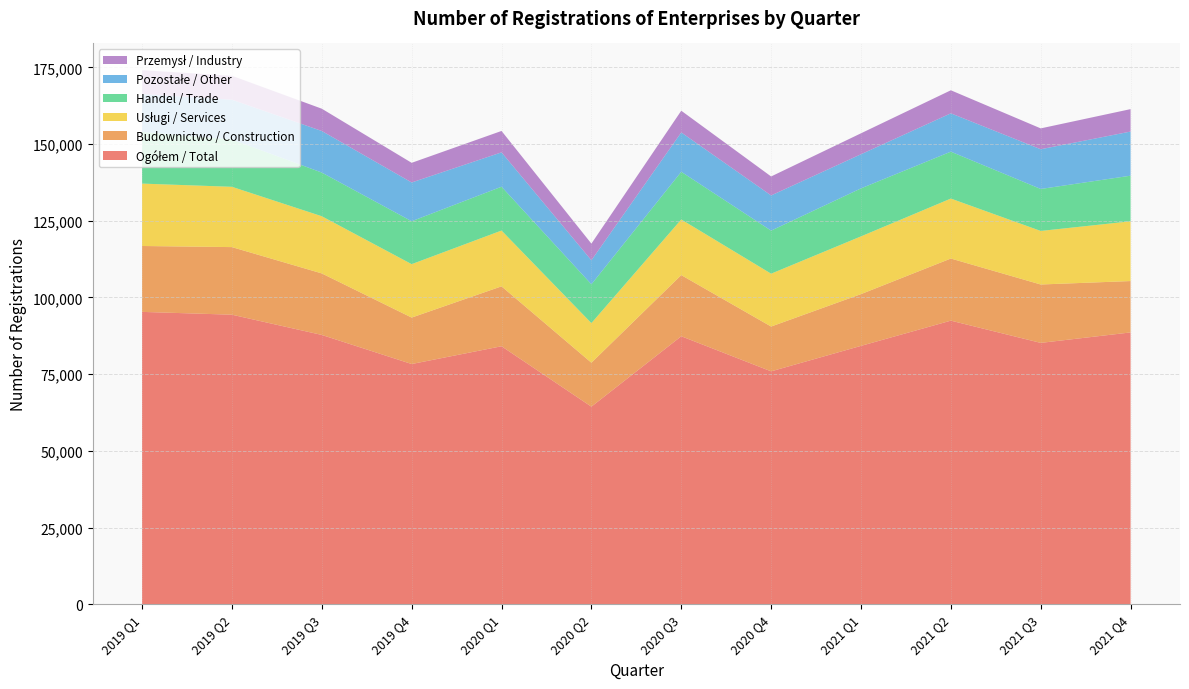

Reading right to left, what are all the values shown in this chart?

Ogółem / Total: 2021 Q4=88605	2021 Q3=85198	2021 Q2=92445	2021 Q1=84223	2020 Q4=75925	2020 Q3=87360	2020 Q2=64410	2020 Q1=84099	2019 Q4=78308	2019 Q3=87788	2019 Q2=94385	2019 Q1=95300
Budownictwo / Construction: 2021 Q4=16745	2021 Q3=19029	2021 Q2=20247	2021 Q1=16871	2020 Q4=14601	2020 Q3=19930	2020 Q2=14324	2020 Q1=19529	2019 Q4=15140	2019 Q3=20050	2019 Q2=22031	2019 Q1=21477
Usługi / Services: 2021 Q4=19471	2021 Q3=17450	2021 Q2=19542	2021 Q1=18812	2020 Q4=17225	2020 Q3=18129	2020 Q2=12904	2020 Q1=18182	2019 Q4=17406	2019 Q3=18634	2019 Q2=19649	2019 Q1=20334
Handel / Trade: 2021 Q4=14871	2021 Q3=13684	2021 Q2=15288	2021 Q1=15648	2020 Q4=14036	2020 Q3=15547	2020 Q2=12661	2020 Q1=14285	2019 Q4=13992	2019 Q3=14236	2019 Q2=15413	2019 Q1=16863
Pozostałe / Other: 2021 Q4=14379	2021 Q3=12947	2021 Q2=12492	2021 Q1=11120	2020 Q4=11462	2020 Q3=12818	2020 Q2=7817	2020 Q1=11195	2019 Q4=12629	2019 Q3=13544	2019 Q2=12964	2019 Q1=12304
Przemysł / Industry: 2021 Q4=7312	2021 Q3=6799	2021 Q2=7513	2021 Q1=6828	2020 Q4=6188	2020 Q3=7081	2020 Q2=5429	2020 Q1=6980	2019 Q4=6407	2019 Q3=7267	2019 Q2=7805	2019 Q1=7807